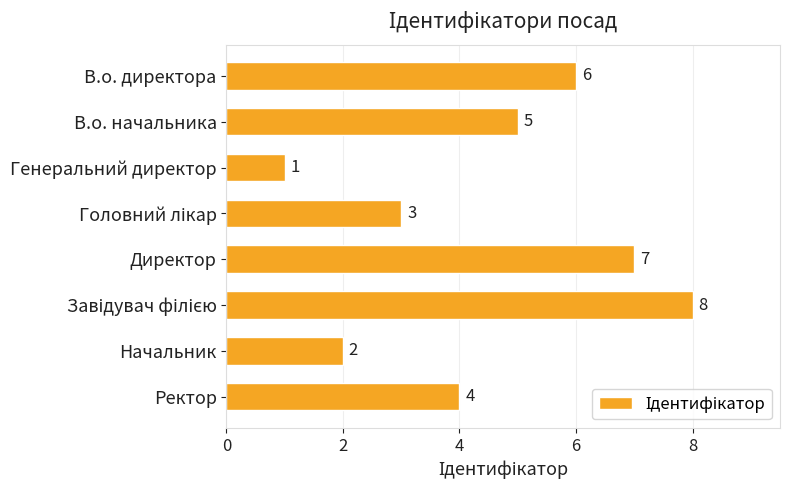

What is the difference between the maximum and minimum values?

7